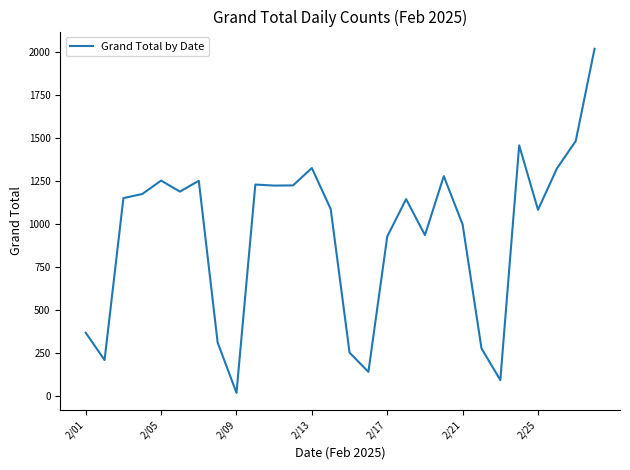

What is the greatest value displayed?

2021